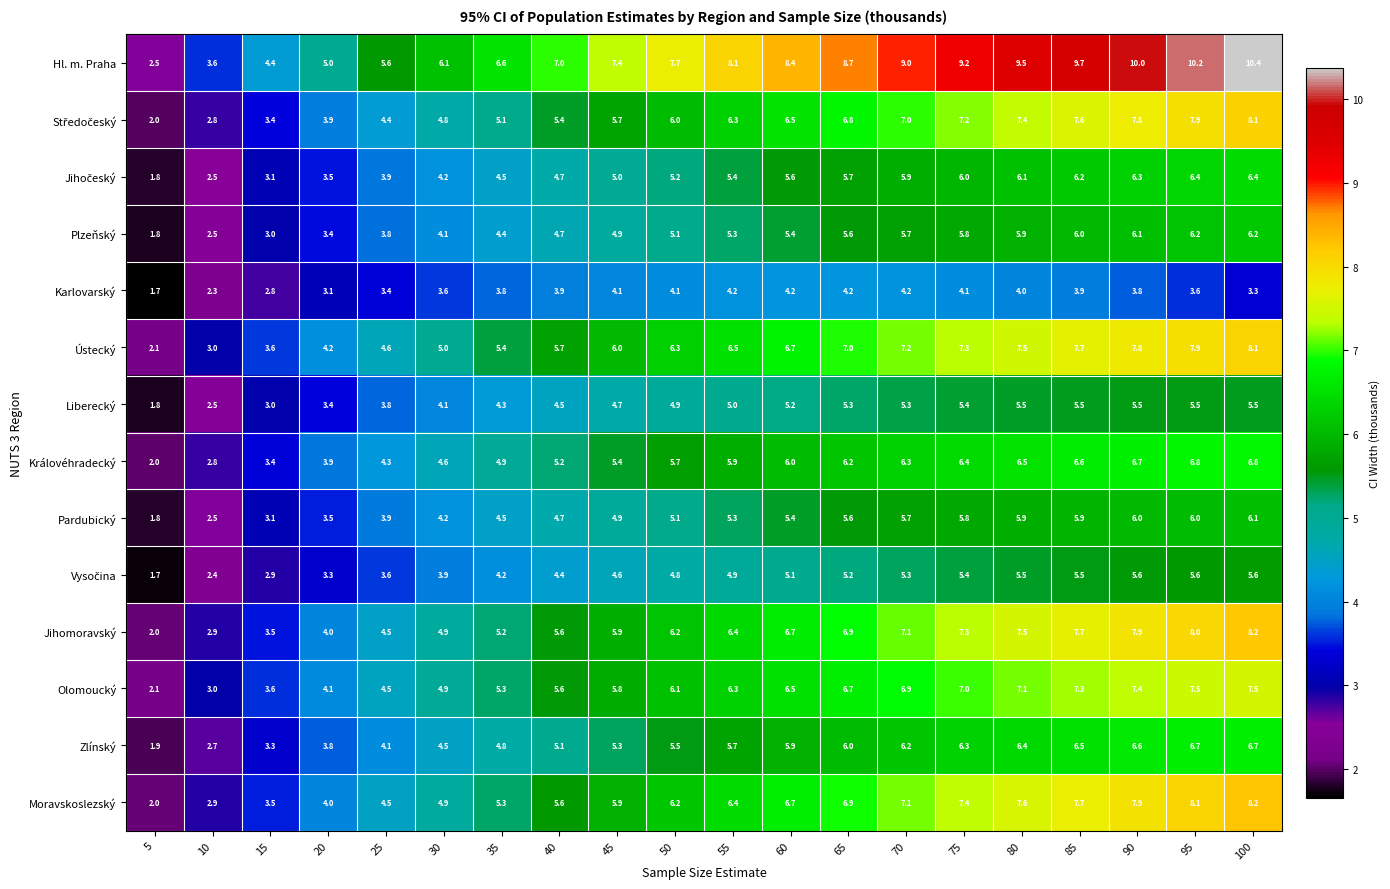

Which series has the largest total across all categories?

Hl. m. Praha